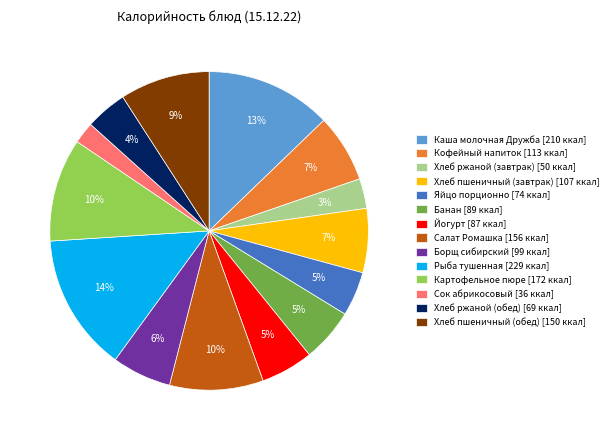

Which has a higher value, Хлеб ржаной (завтрак) [50 ккал] or Хлеб пшеничный (завтрак) [107 ккал]?

Хлеб пшеничный (завтрак) [107 ккал]